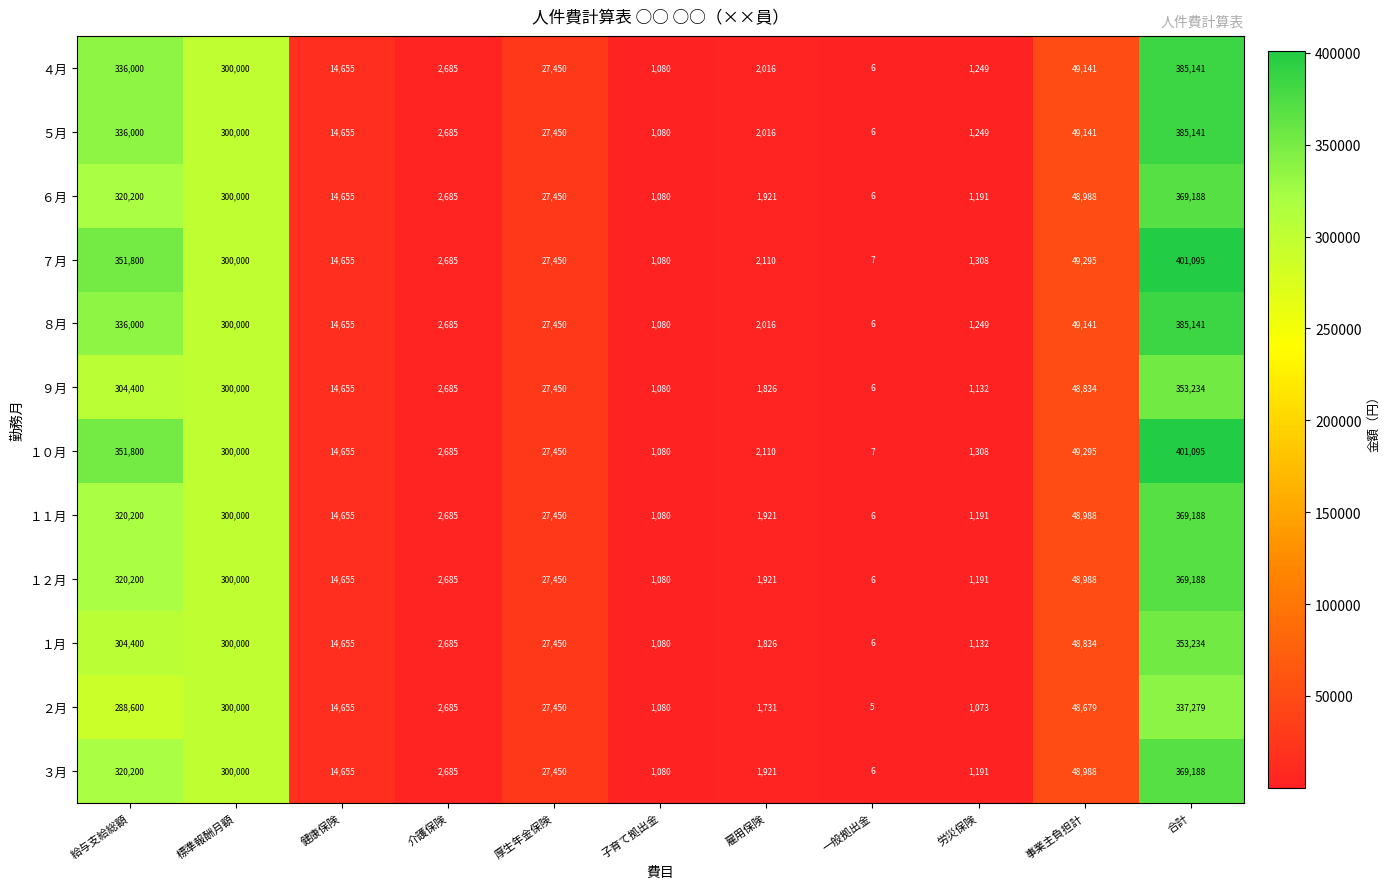

What is the difference between the ４月 values at 事業主負担計 and 健康保険?

34486